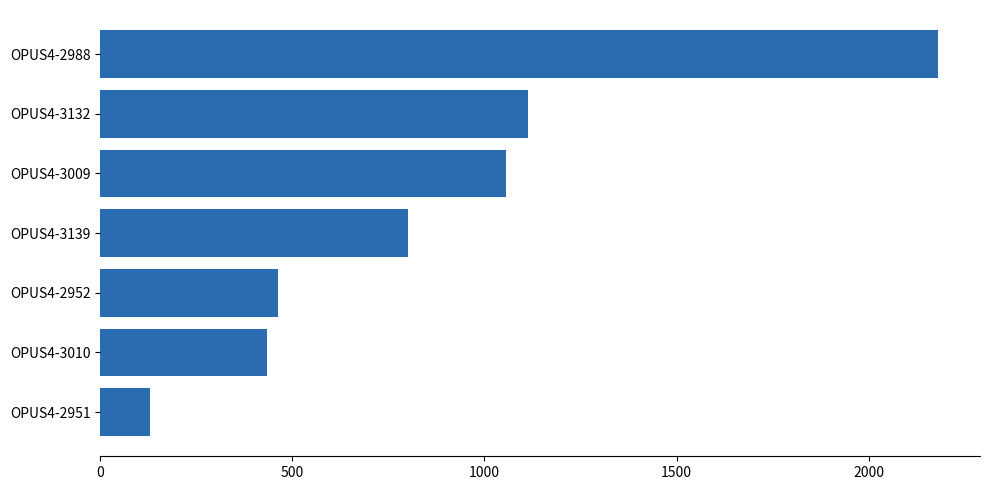

Approximately how many times larger is the value at OPUS4-3139 compared to OPUS4-3009?

0.8